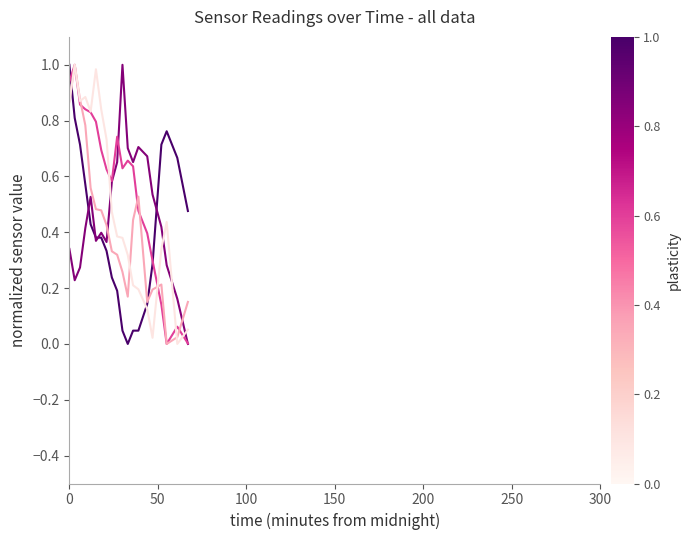

What is the greatest value displayed?

1.0